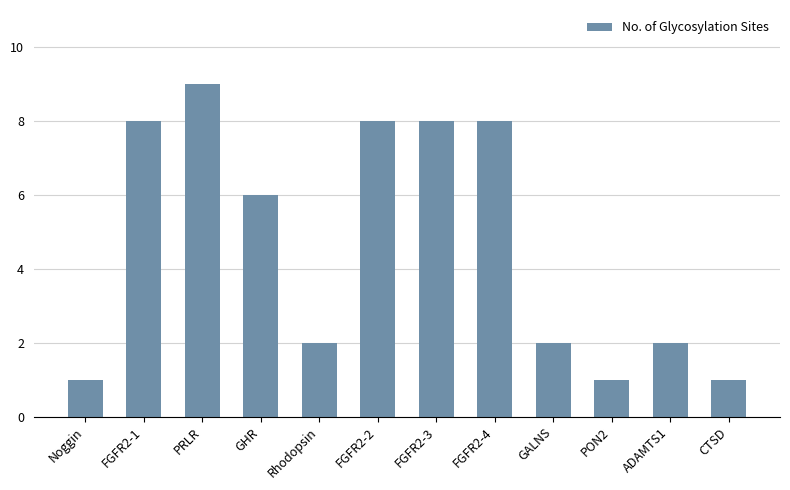

What is the value of the 12th bar from the left?

1